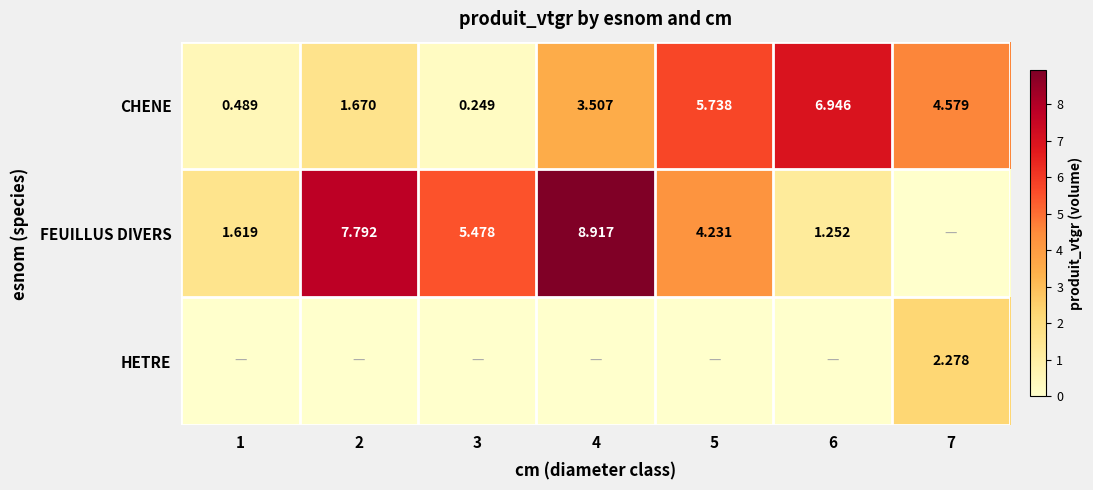

What is the highest value of the HETRE series?

2.3